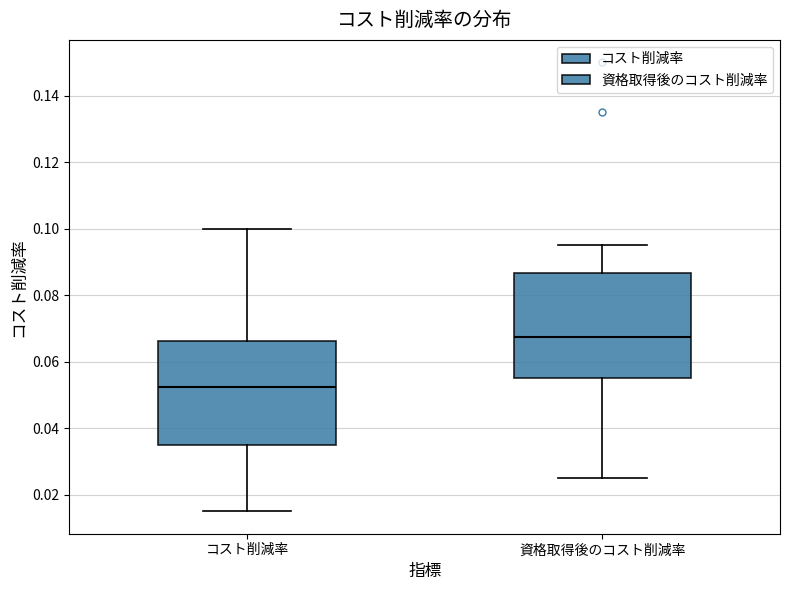

Which box's median line is the lowest?

コスト削減率